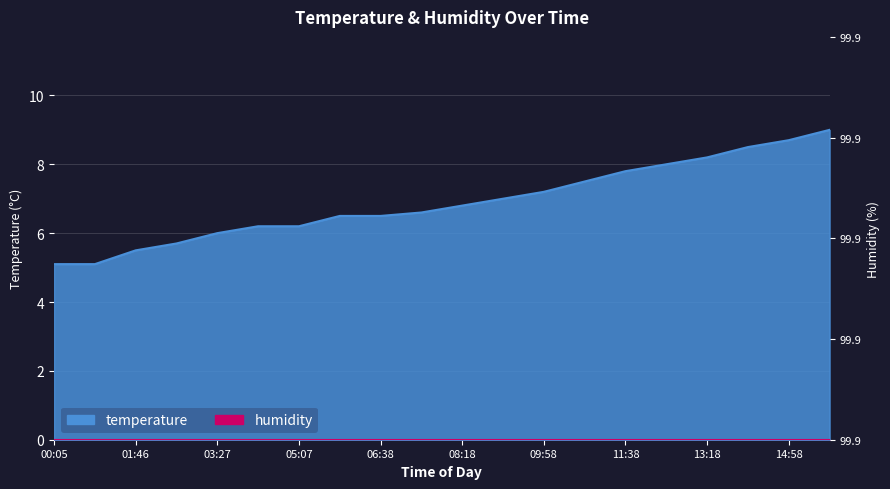

Read the value at 15:48.

9.0